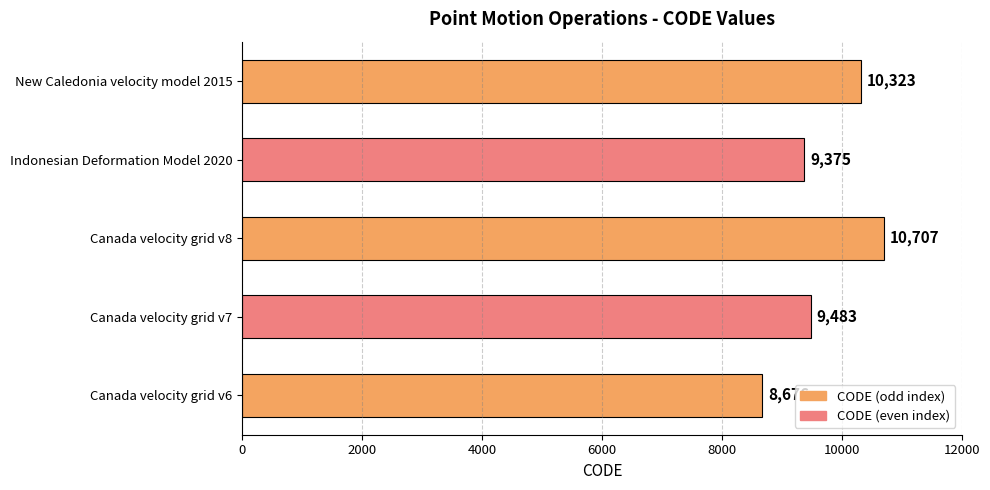

The value at Canada velocity grid v7 is 9483. True or false?

True